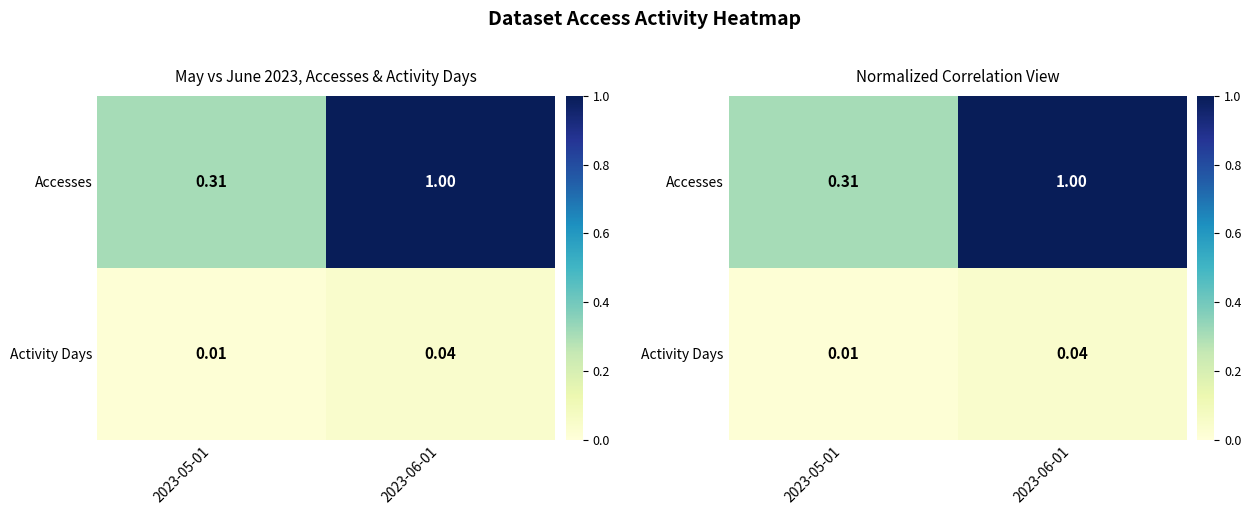

Which has a higher value, 2023-05-01 or 2023-06-01?

2023-06-01